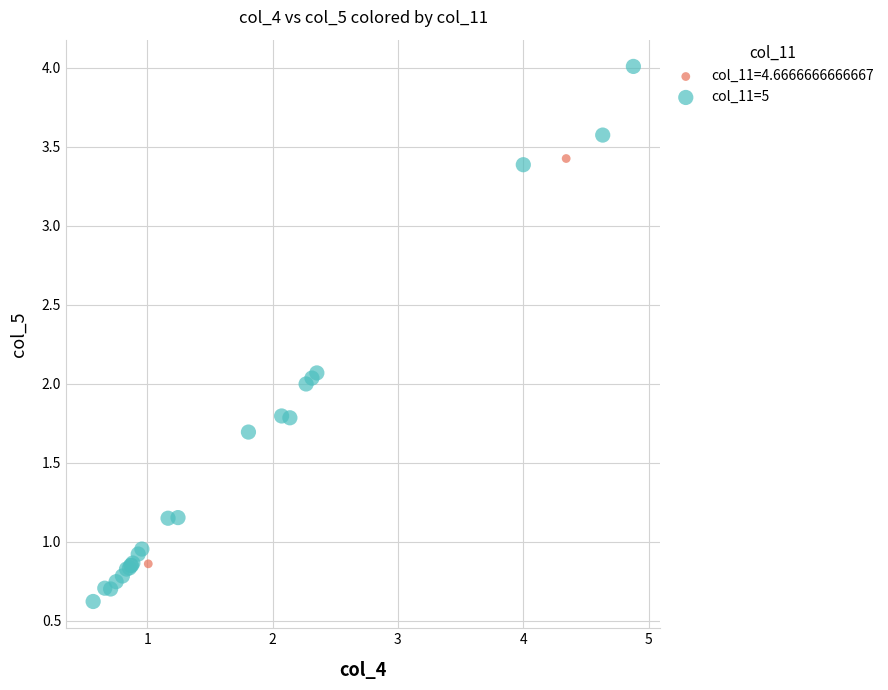

What are all the series names shown in the legend?

col_11=4.6666666666667, col_11=5